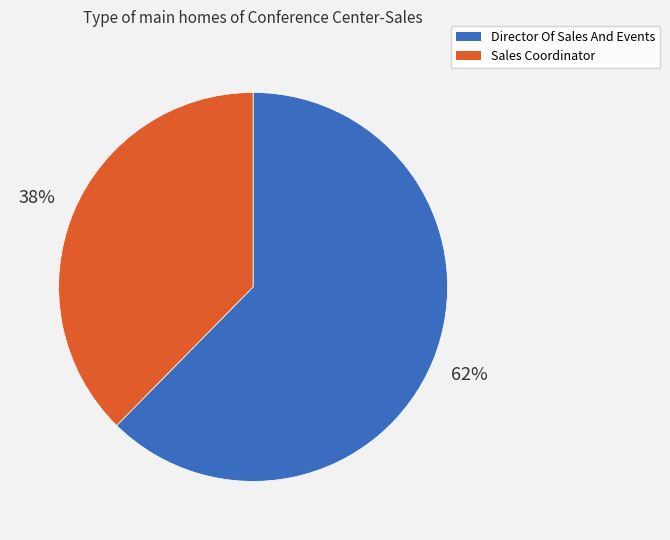

Is it true that Director Of Sales And Events is 62% of the pie?

True